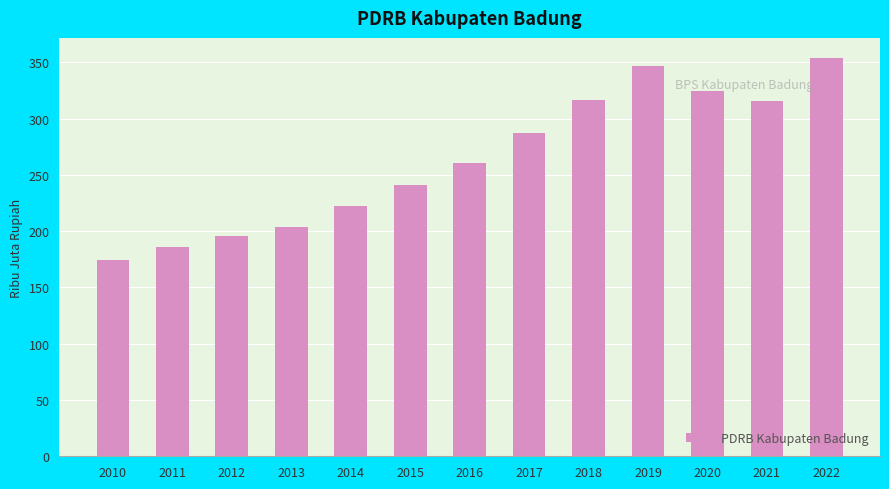

The value at 2015 is 368093.6. True or false?

False